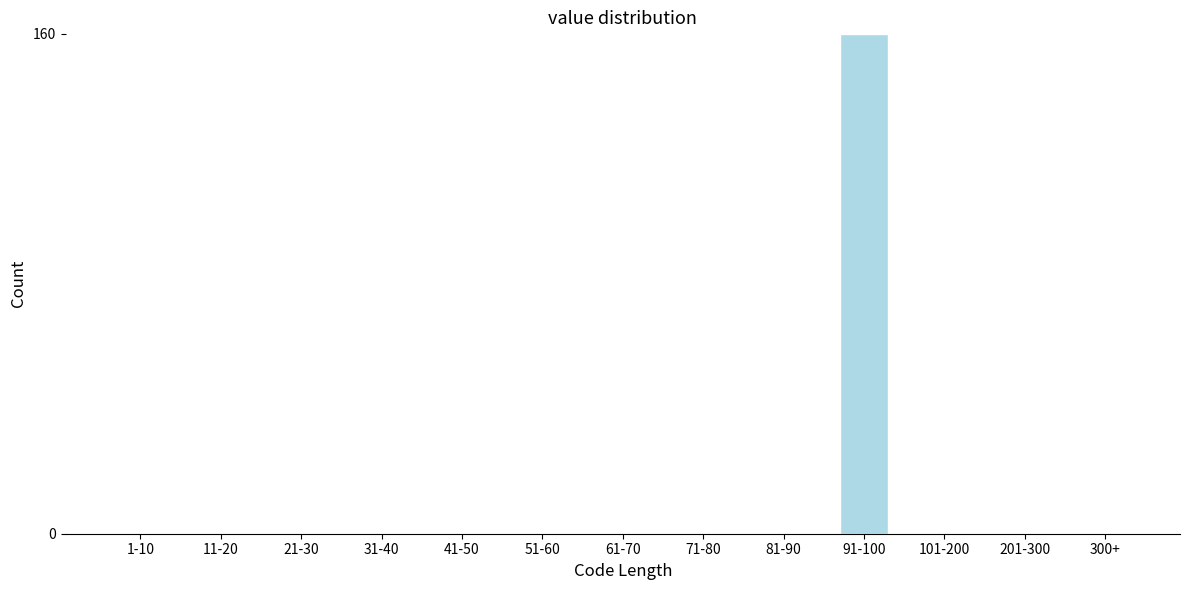

Reading left to right, extract all data points from this chart.

1-10=0	11-20=0	21-30=0	31-40=0	41-50=0	51-60=0	61-70=0	71-80=0	81-90=0	91-100=160	101-200=0	201-300=0	300+=0